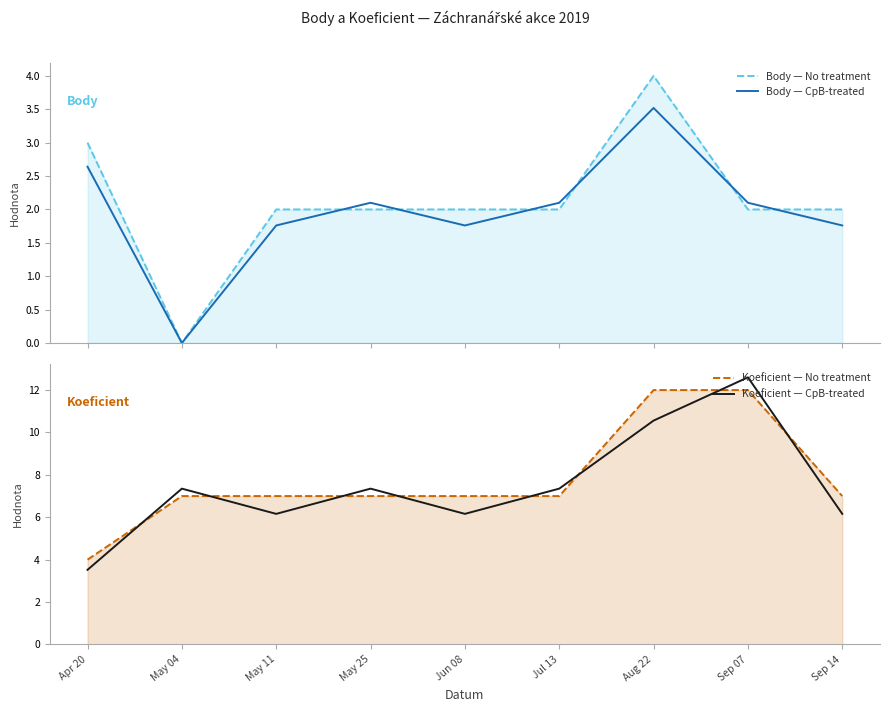

What is the difference between the Body — No treatment values at Aug 22 and Jul 13?

2.0